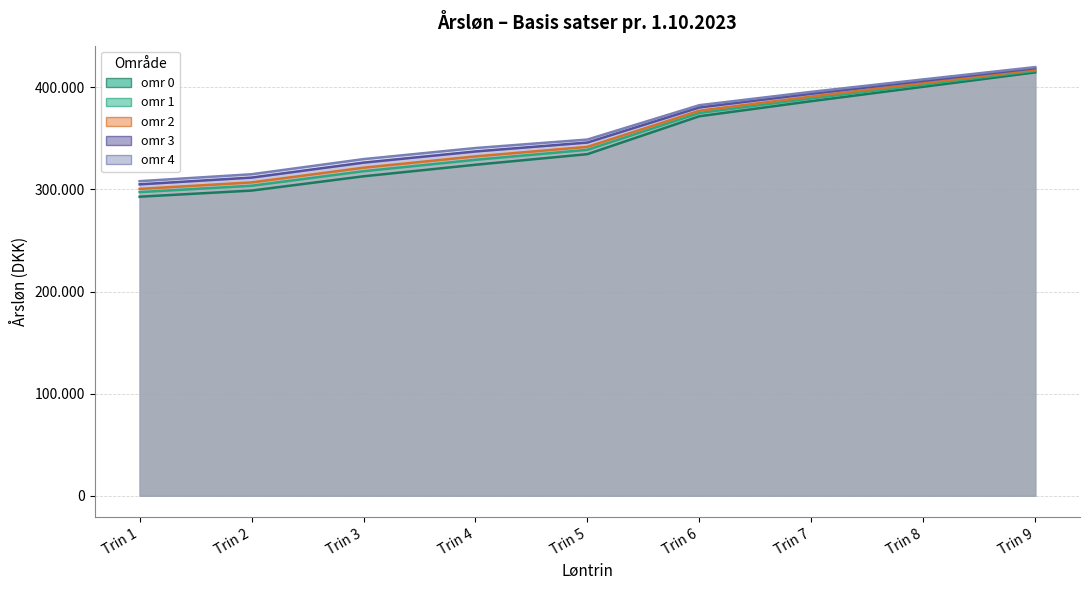

At how many categories does at least one series exceed 384135?

3